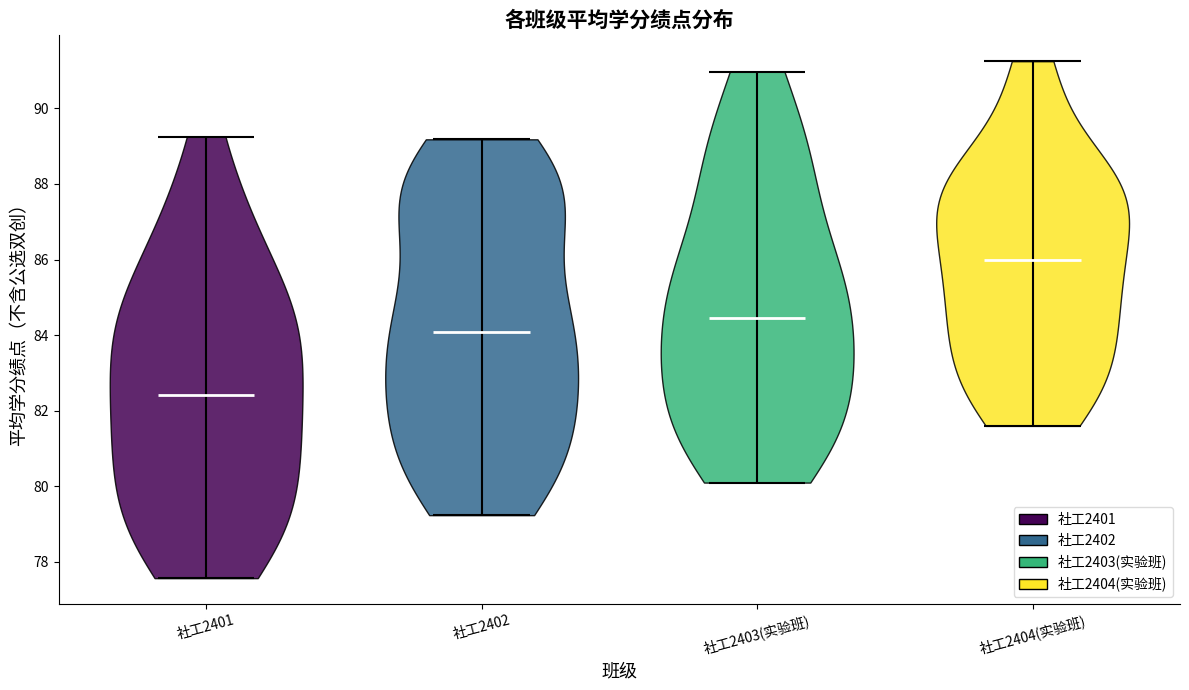

Reading left to right, read every violin against the y-axis: where its median line is, and the lowest and highest points it reaches. The values are not printed on the chart, so give them approximately, as read against the axis.

社工2401: median line 82.4, lowest point 77.6, highest point 89.2
社工2402: median line 84.0, lowest point 79.2, highest point 89.2
社工2403(实验班): median line 84.4, lowest point 80.2, highest point 91.0
社工2404(实验班): median line 86.0, lowest point 81.6, highest point 91.2